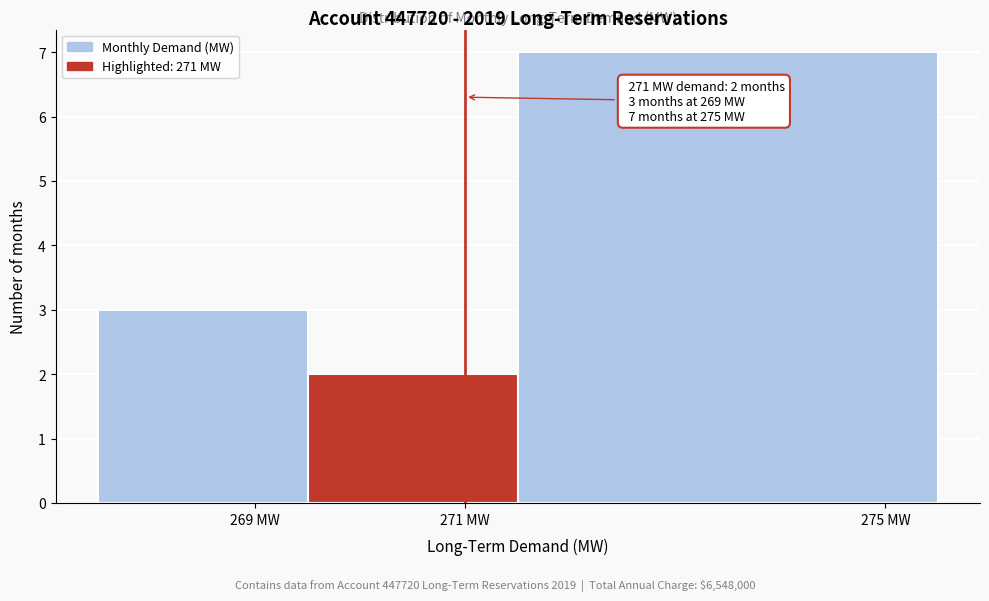

Which range on the x-axis has the tallest bar?

271.5 to 275.5